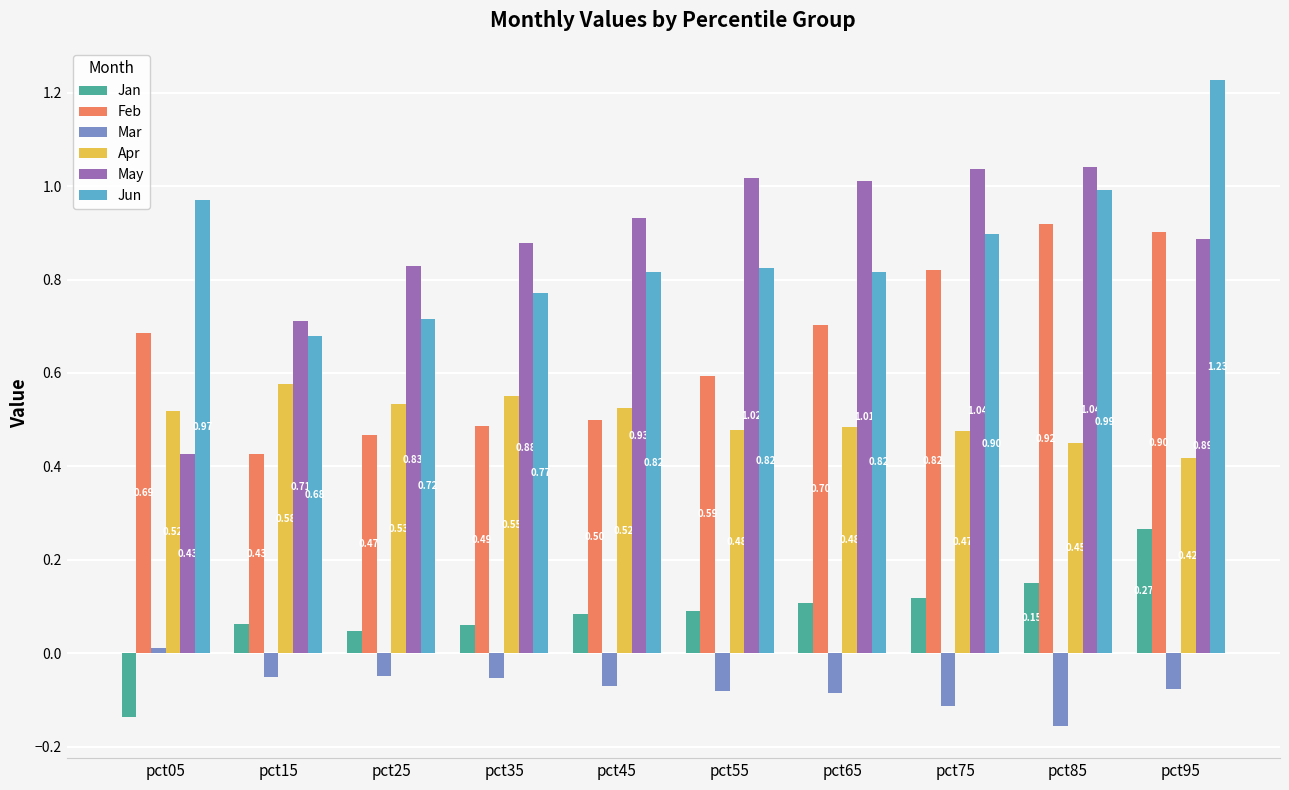

Is it true that Apr equals 0.3 at pct65?

False